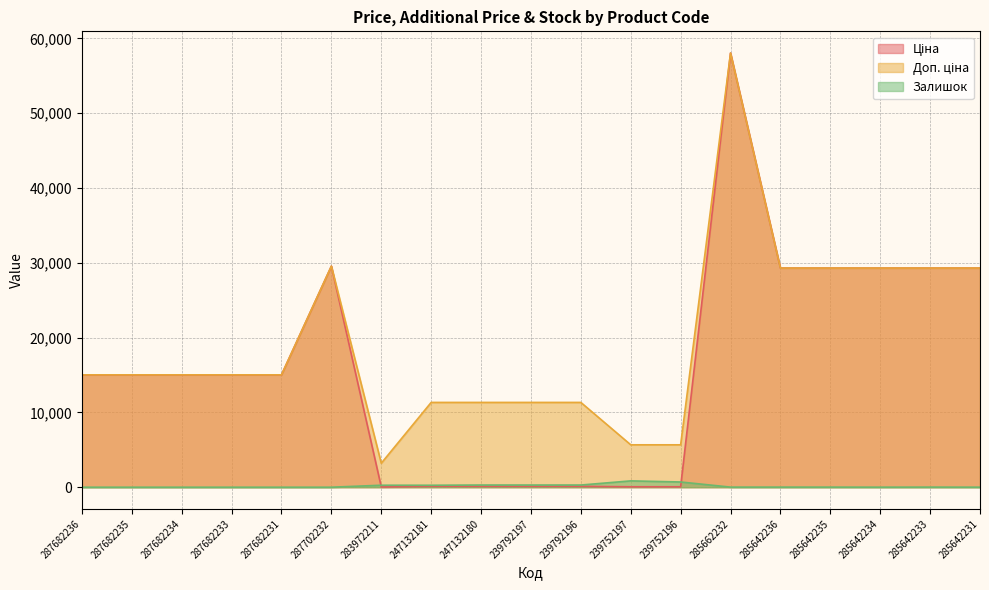

At 239792197, list the series in order from smallest to largest.

Ціна, Залишок, Доп. ціна